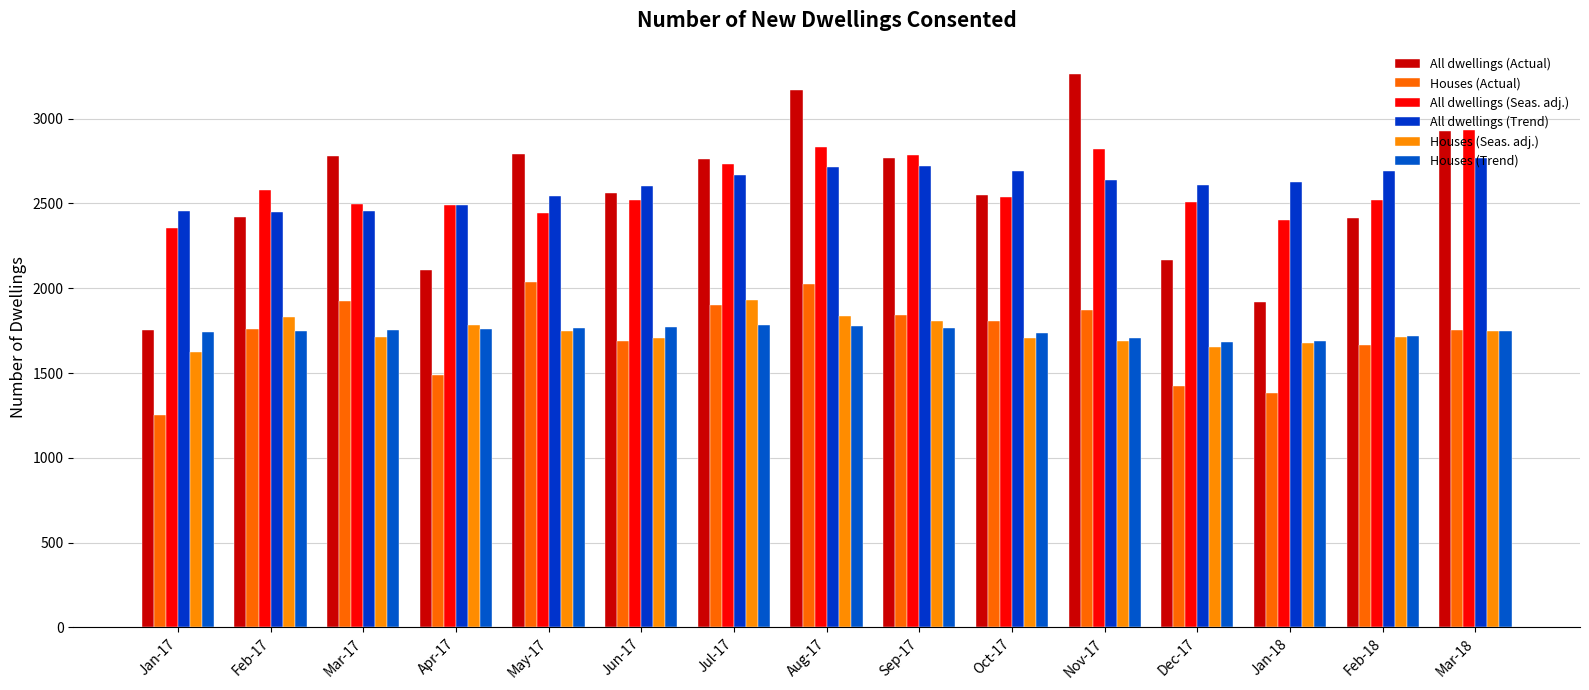

What is the value of the All dwellings (Trend) bar at the 12th from the left?

2606